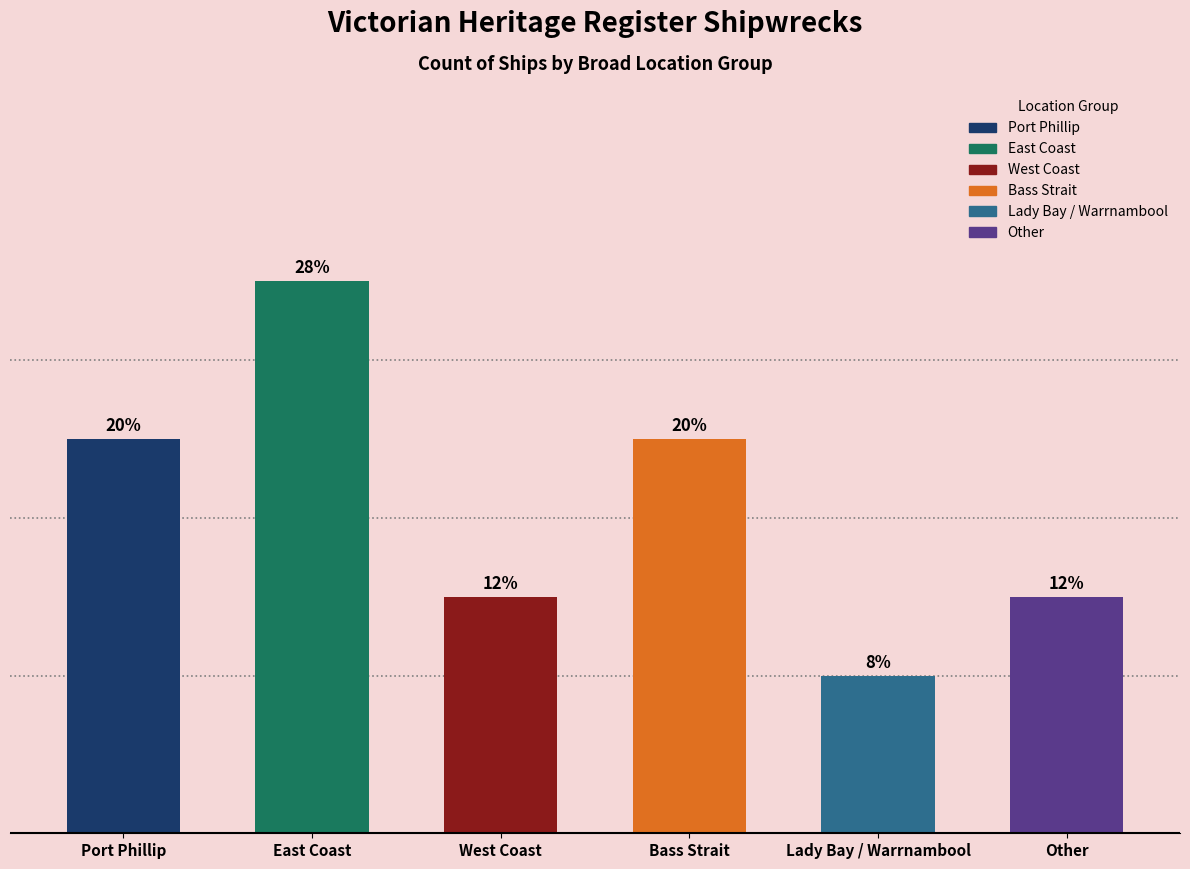

Does the chart contain any negative values?

No